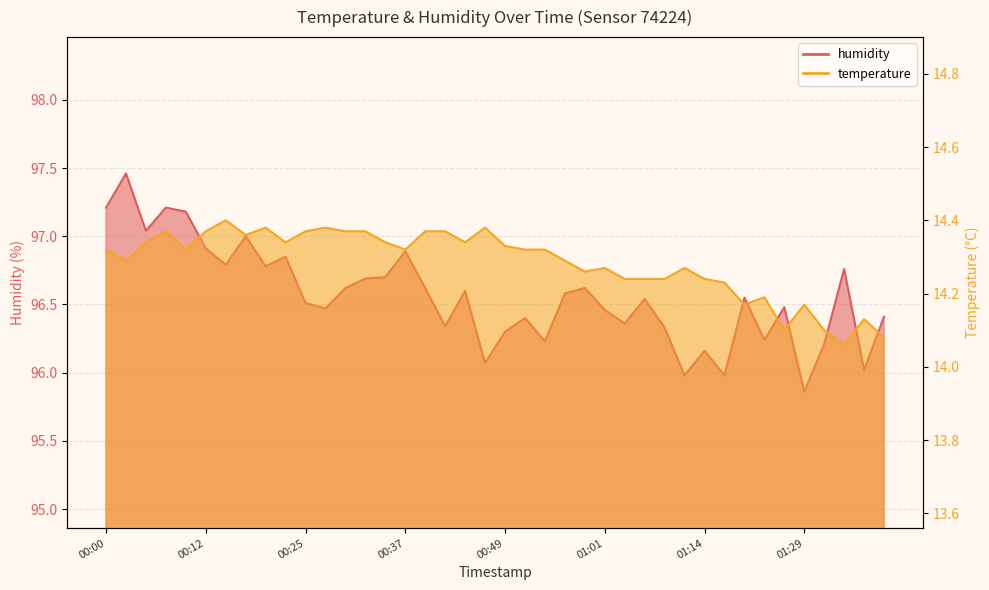

Count the number of data series in this chart.

2